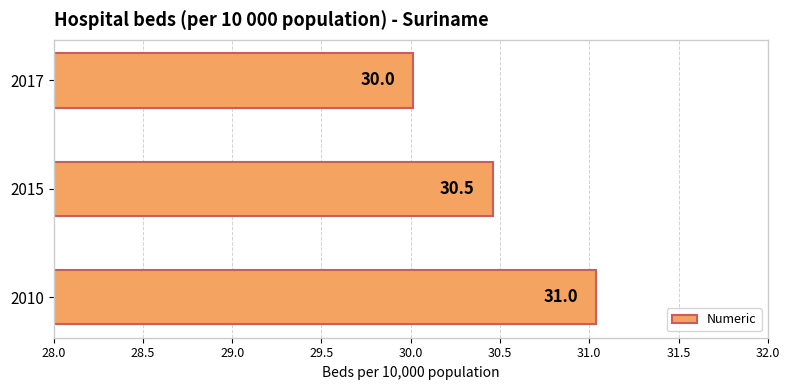

What is the change in value from 2010 to 2017?

-1.0